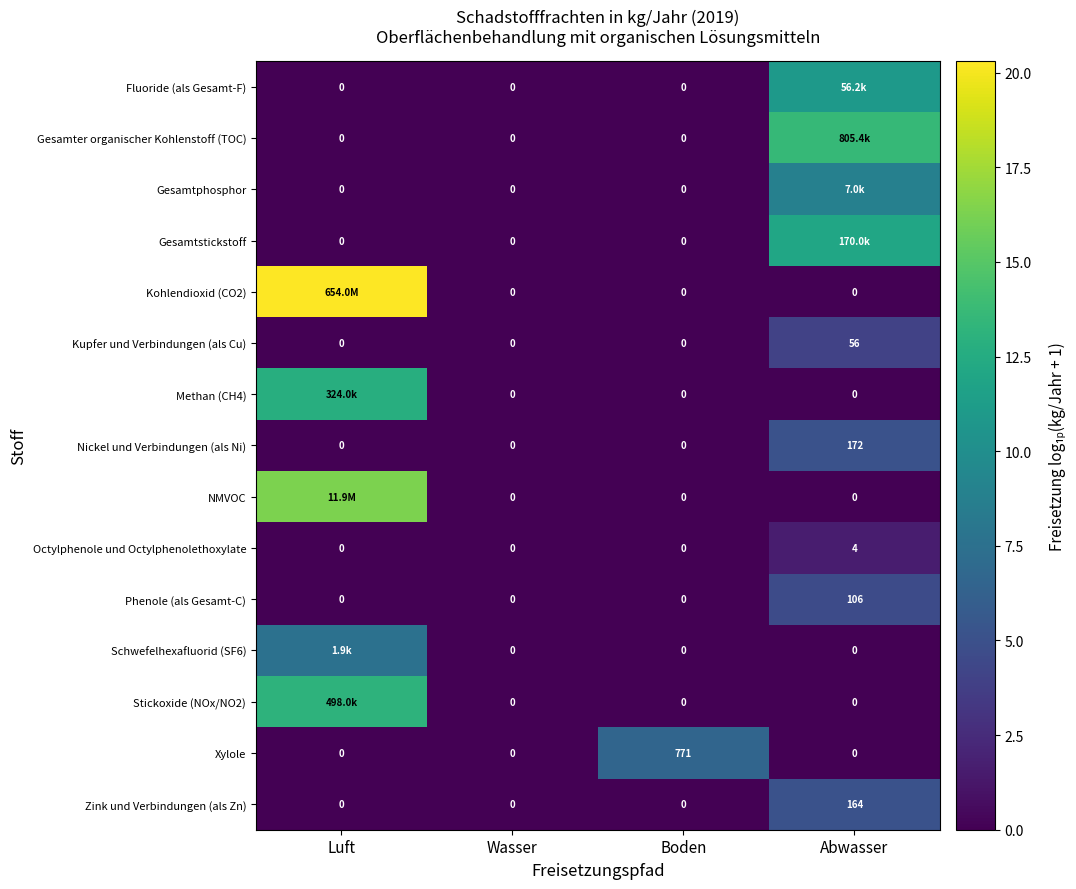

Which category has the highest value in the Zink und Verbindungen (als Zn) series?

Abwasser